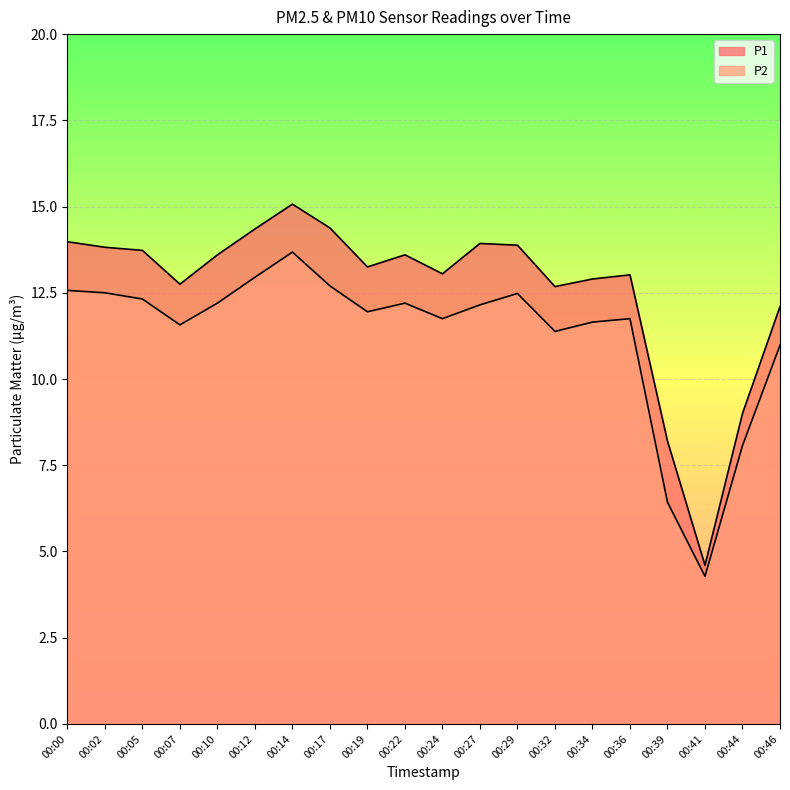

Rank the categories by P2 value from lowest to highest.

00:41, 00:39, 00:44, 00:46, 00:32, 00:07, 00:34, 00:24, 00:36, 00:19, 00:27, 00:10, 00:22, 00:05, 00:29, 00:02, 00:00, 00:17, 00:12, 00:14